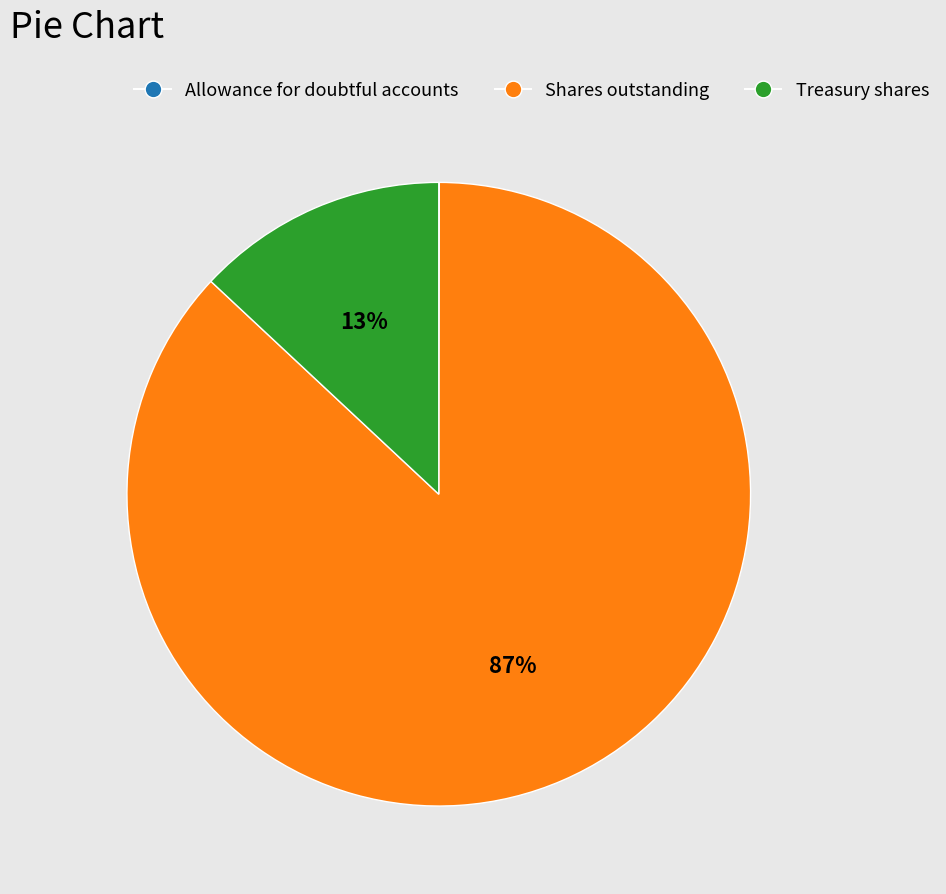

To the nearest percent, what is the average slice percentage?

33%